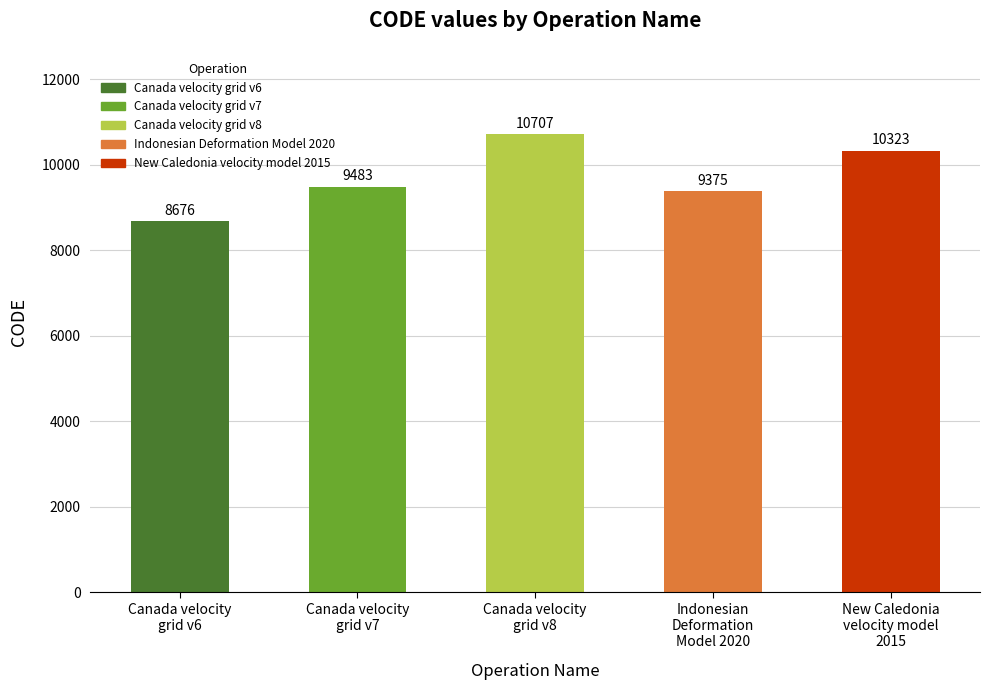

What is the change in value from Canada velocity
grid v6 to New Caledonia
velocity model
2015?

+1647